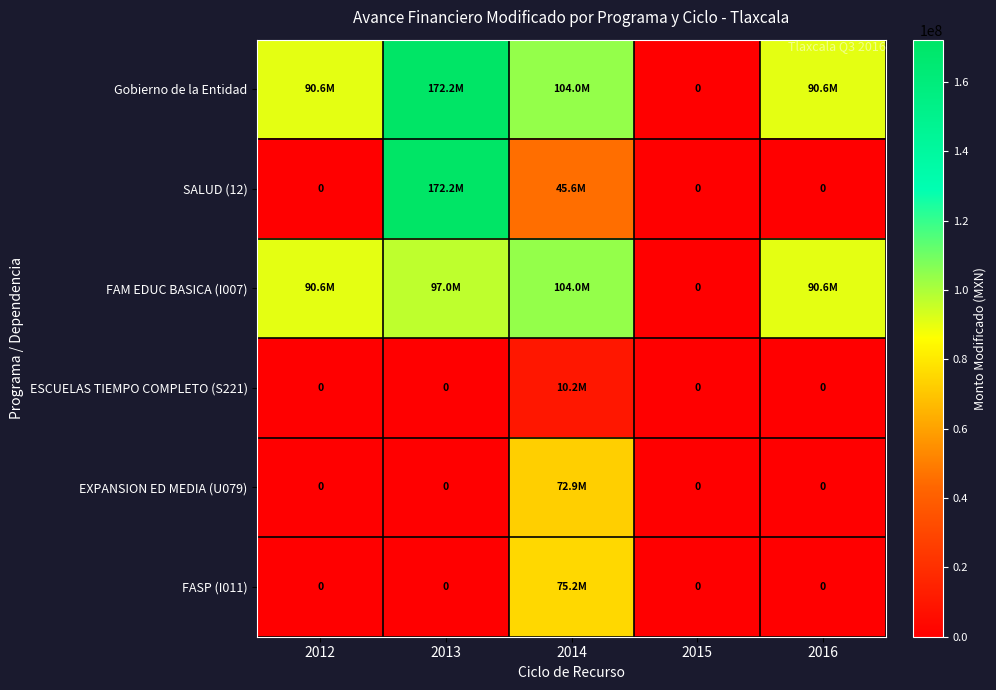

At which label is SALUD (12) closest to 86105025?

2014